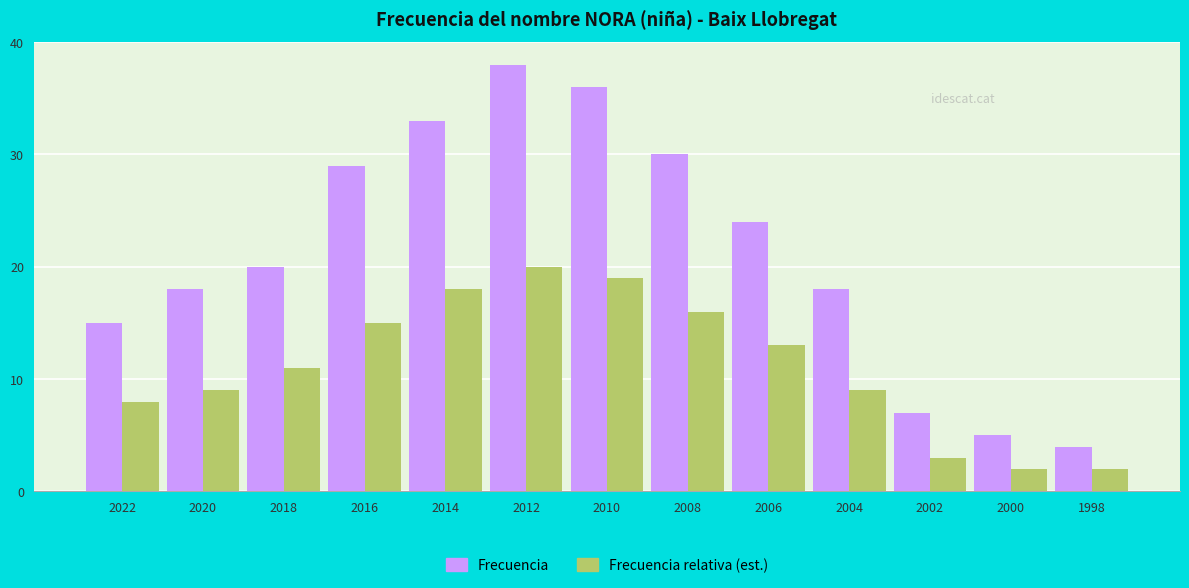

What is the total value across all series at 2022?

23